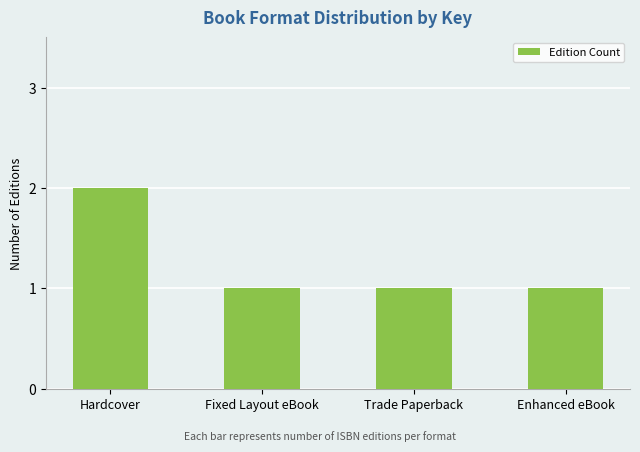

Which has a higher value, Fixed Layout eBook or Hardcover?

Hardcover